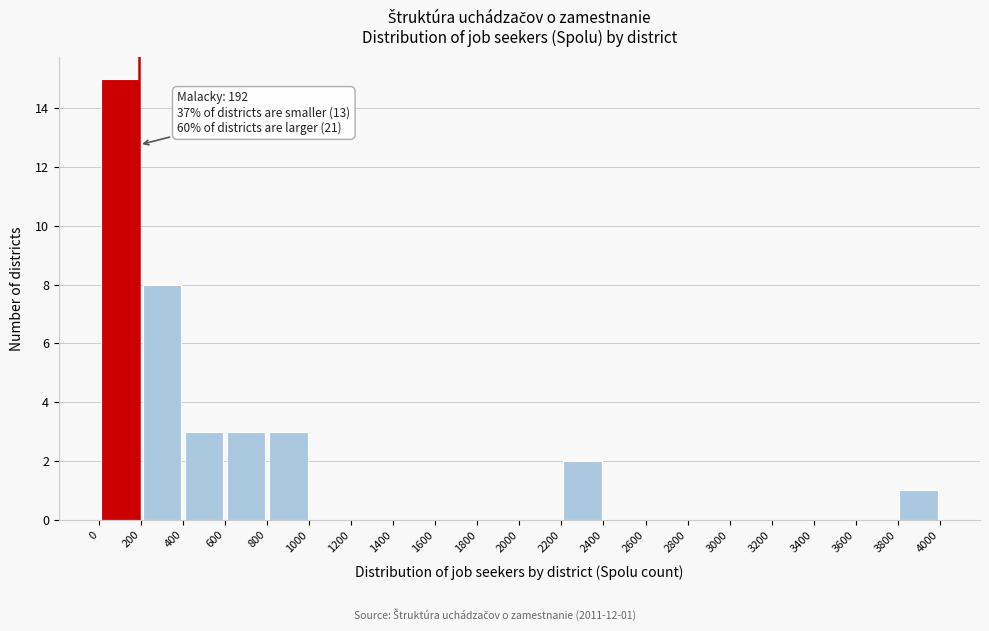

Which range on the x-axis has the tallest bar?

0 to 200